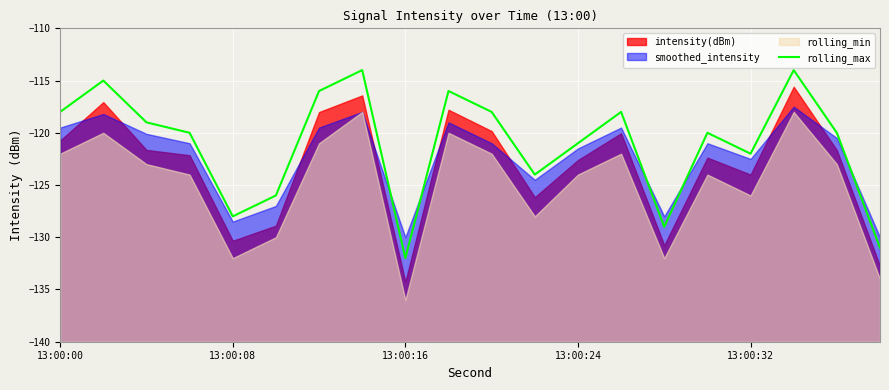

What is the lowest value of the rolling_max series?

-132